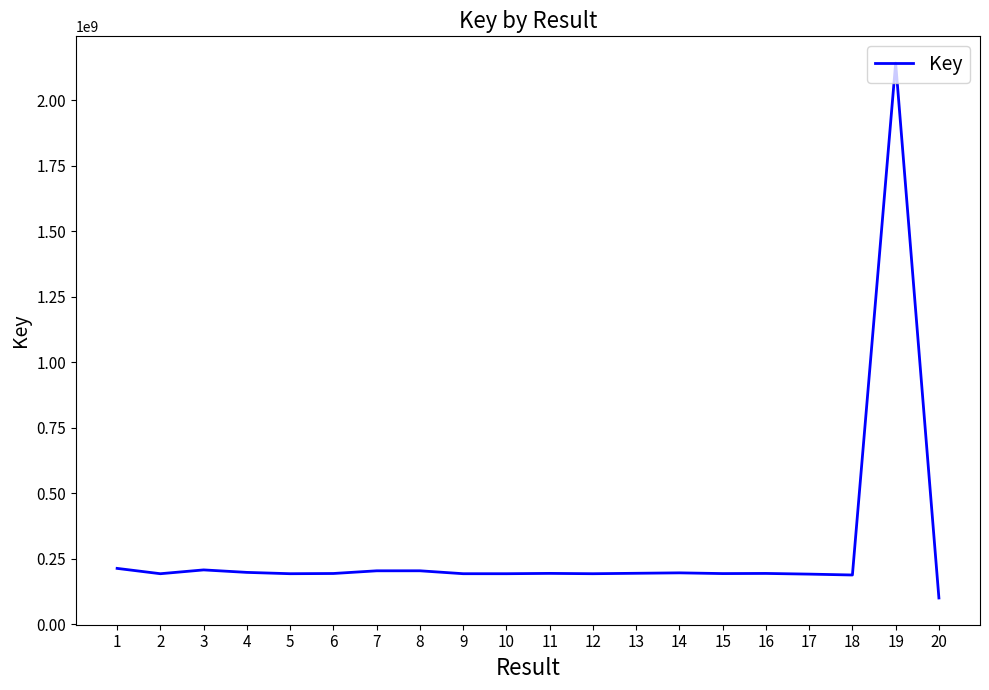

What is the change in value from 12 to 16?

+1071453